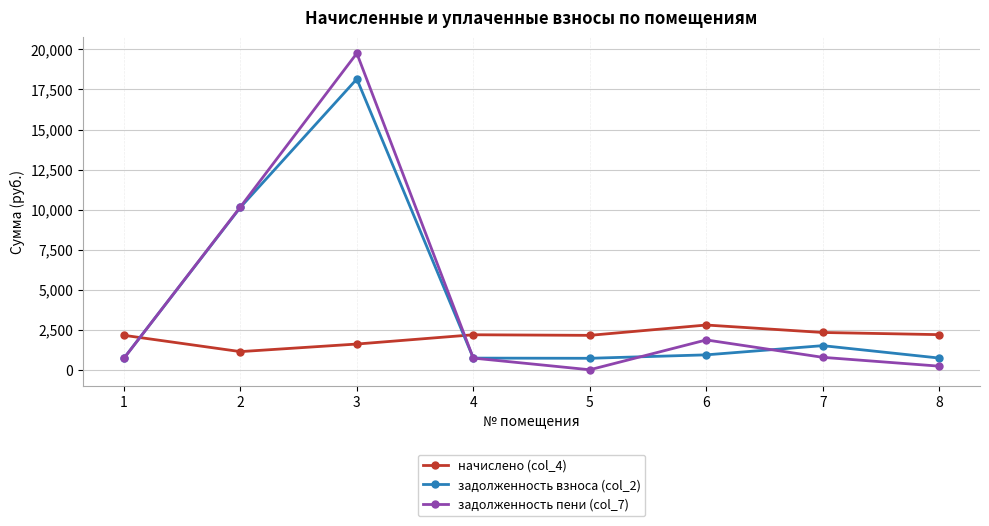

What is the maximum value for начислено (col_4)?

2793.5